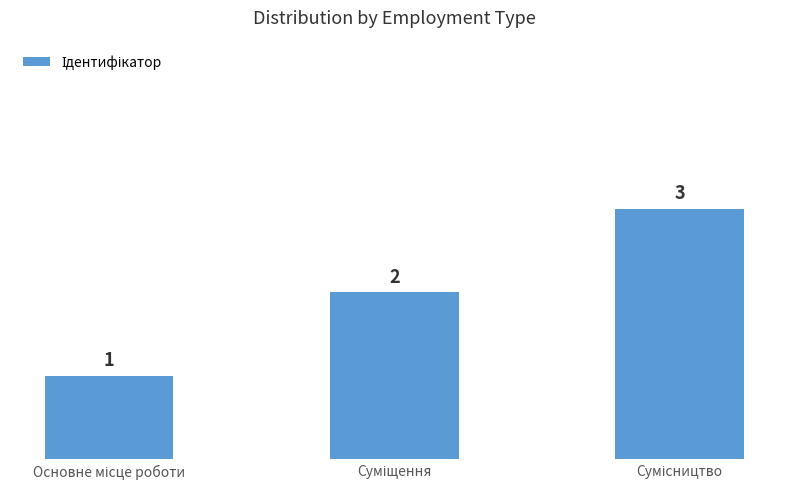

How many distinct data groups are displayed?

1